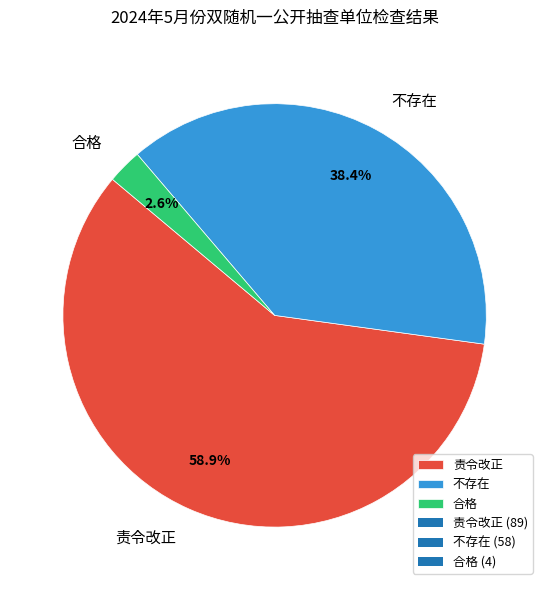

Do 不存在 and 合格 together represent more than half of the pie?

No